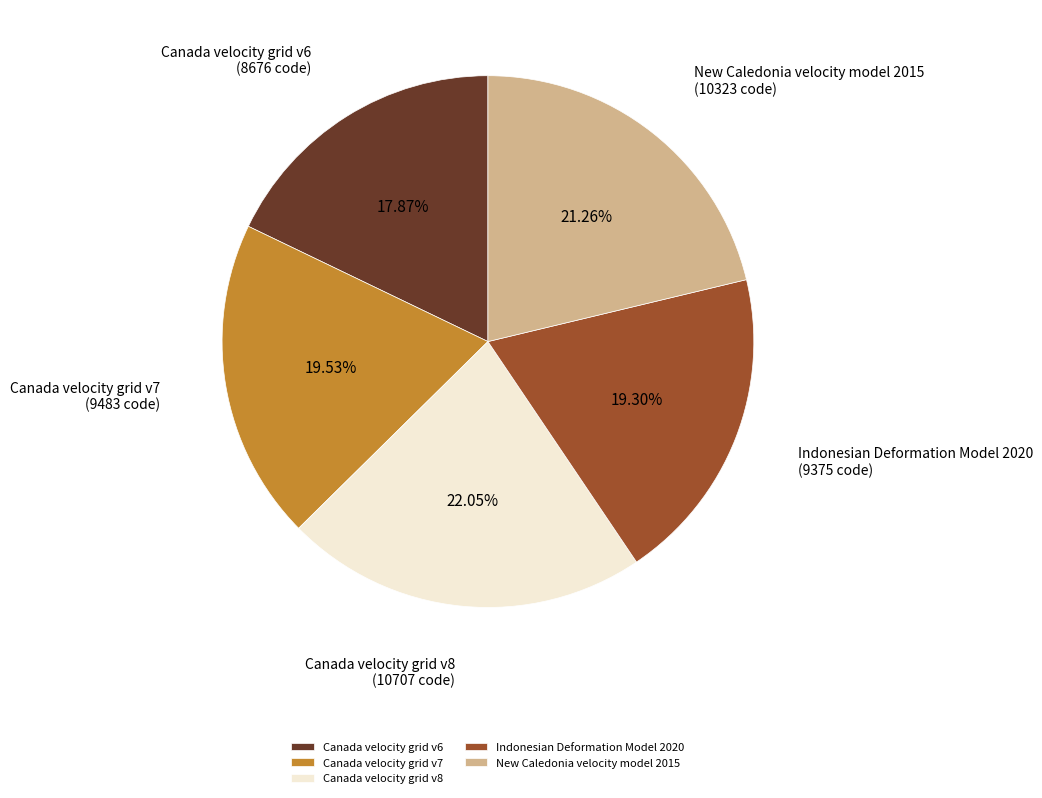

To the nearest percent, what is the combined percentage of Canada velocity grid v7 and Canada velocity grid v6?

37%